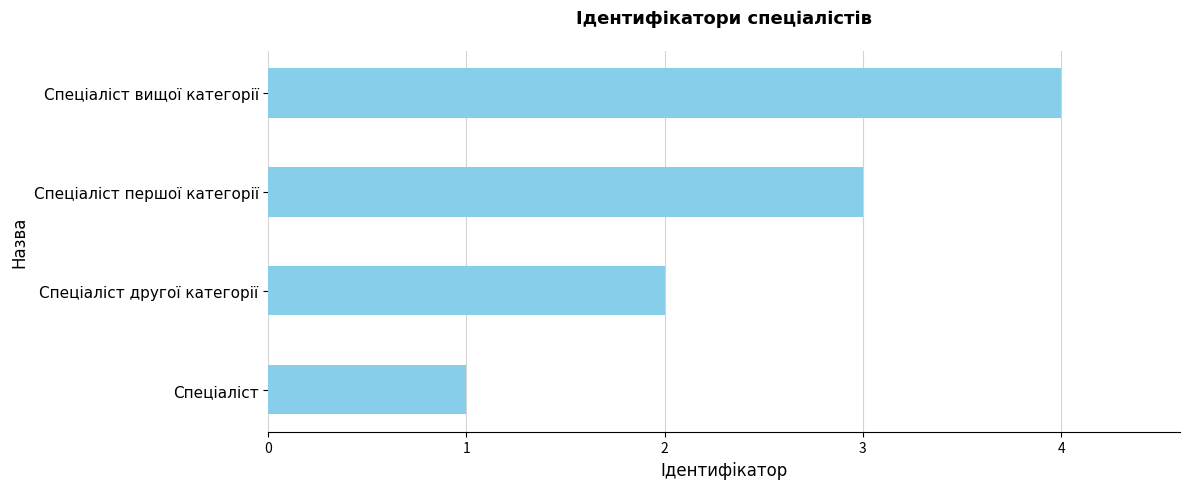

What is the difference between the maximum and minimum values?

3